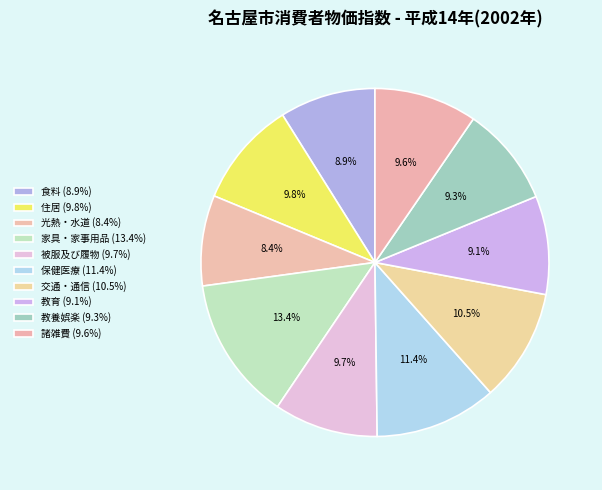

Which slice is the smallest?

光熱・水道